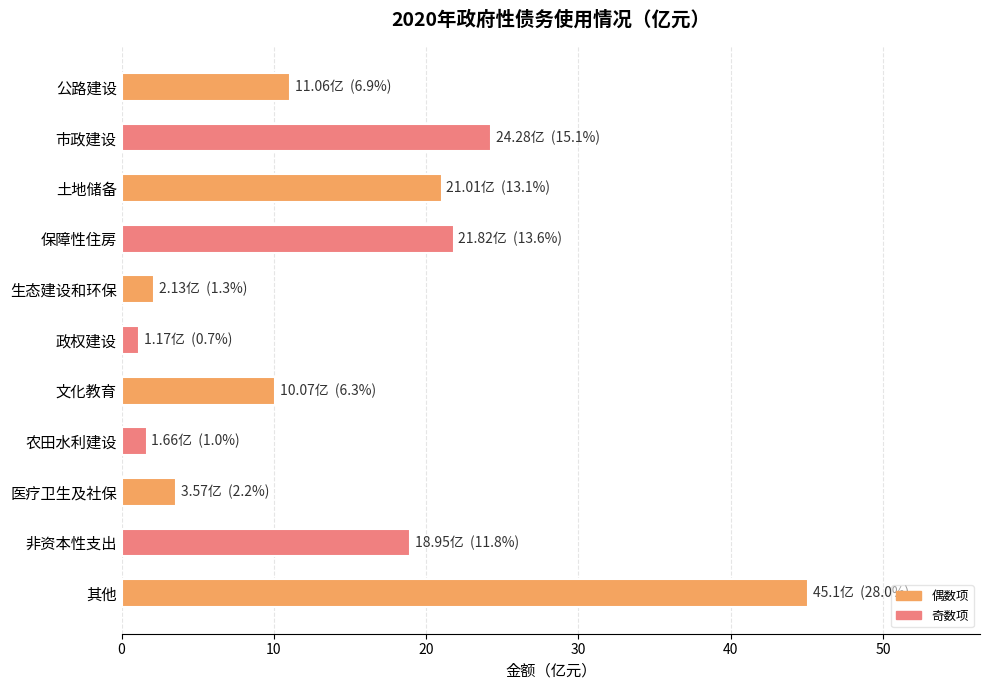

Between 农田水利建设 and 保障性住房, which is larger?

保障性住房